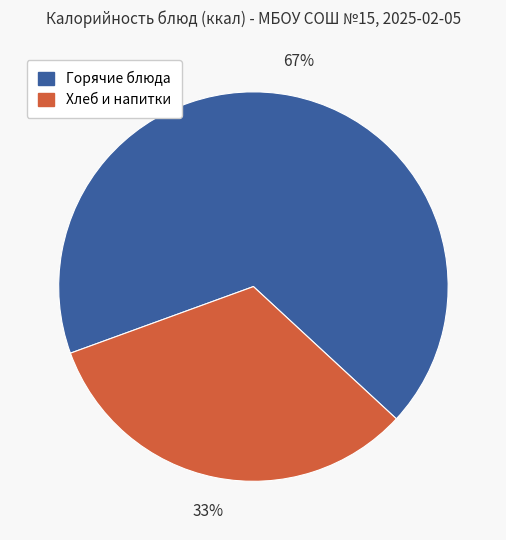

Is there a majority slice in this chart?

Yes